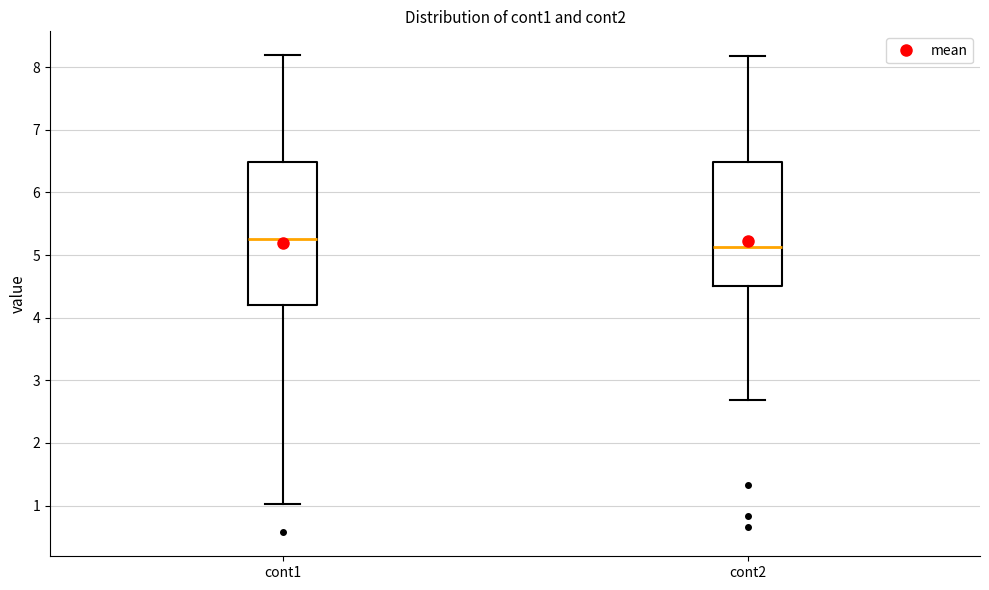

Reading left to right, read every box against the y-axis: the position of its median line, the range the box covers, and the ends of its whiskers. The values are not printed on the chart, so give them approximately, as read against the axis.

cont1: median 5.3, box 4.2 to 6.5, whiskers 1.0 to 8.2
cont2: median 5.1, box 4.5 to 6.5, whiskers 2.7 to 8.2